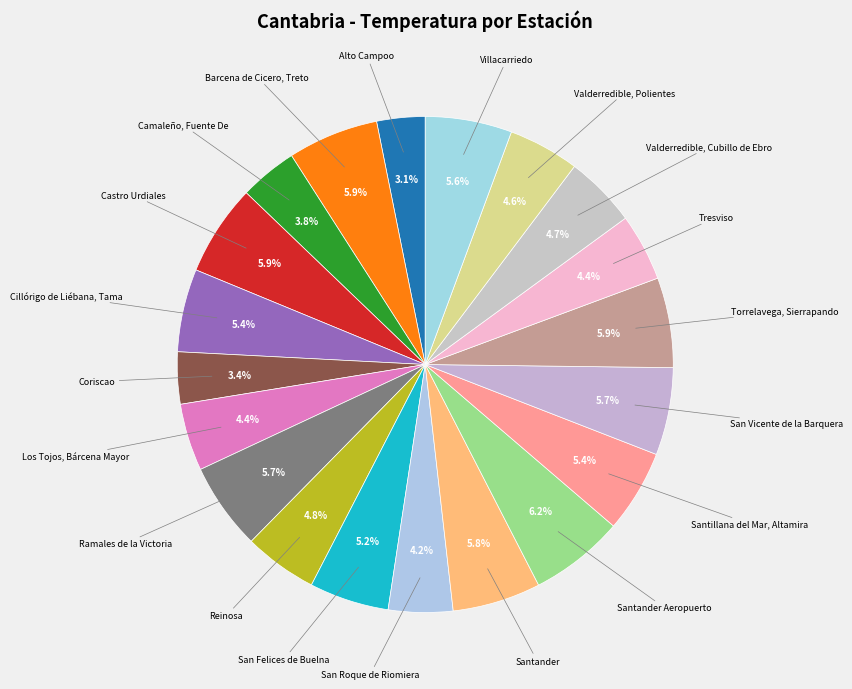

Count the number of slices in the pie.

20